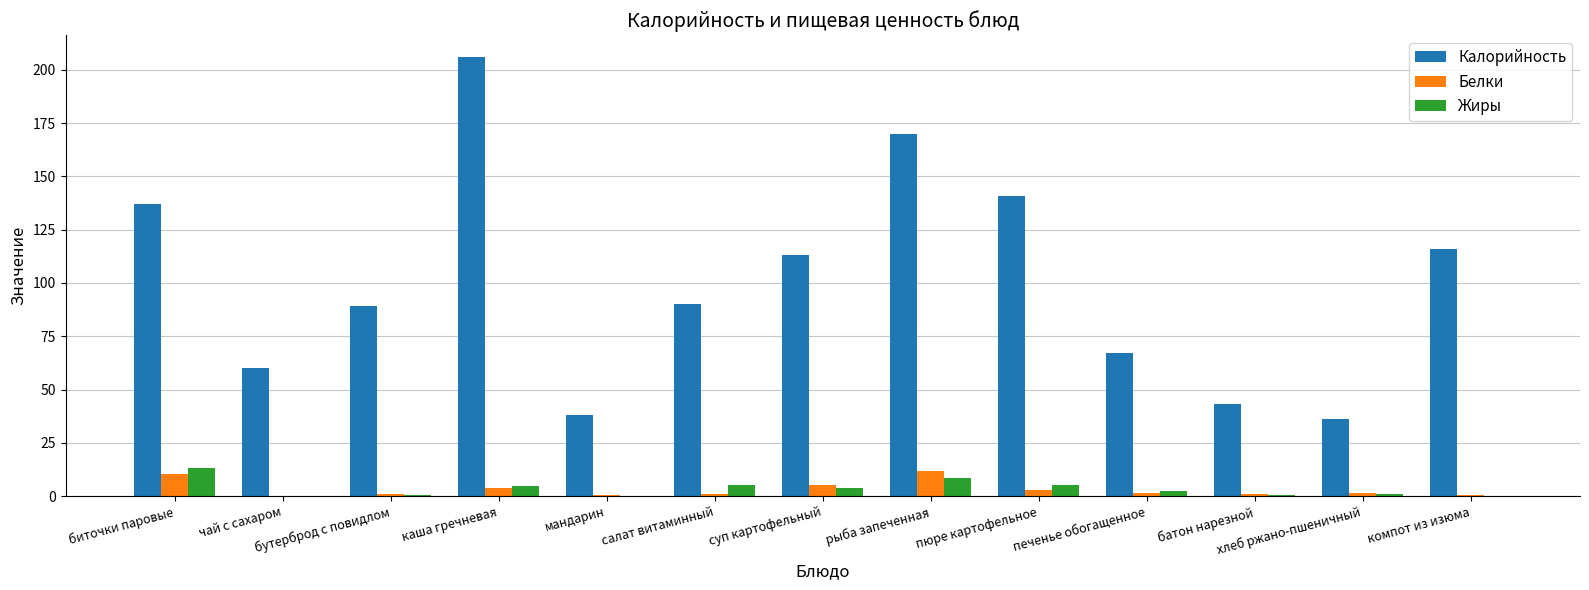

At which label does Жиры reach its peak?

биточки паровые